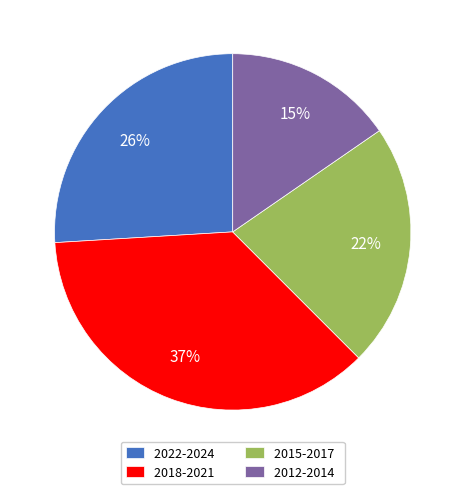

To the nearest percent, what percentage of the pie is 2018-2021?

37%